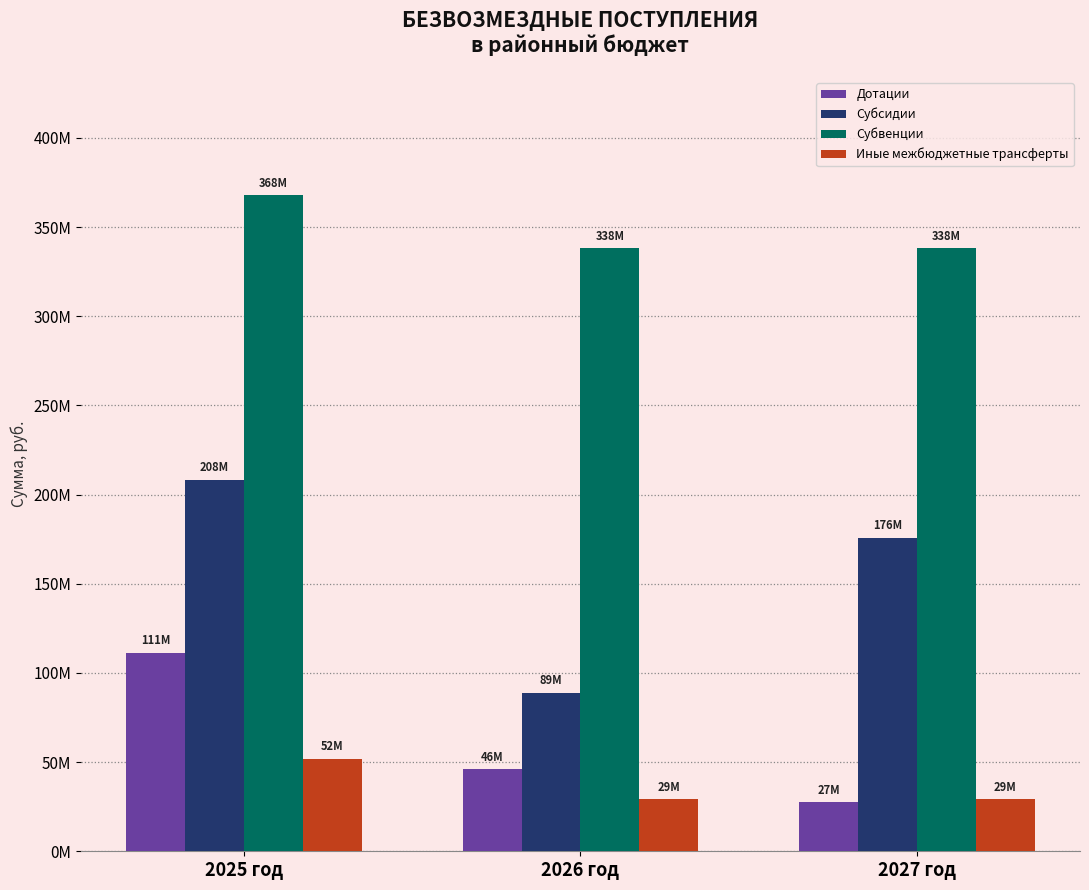

List the labels in order of Иные межбюджетные трансферты value, smallest first.

2026 год, 2027 год, 2025 год